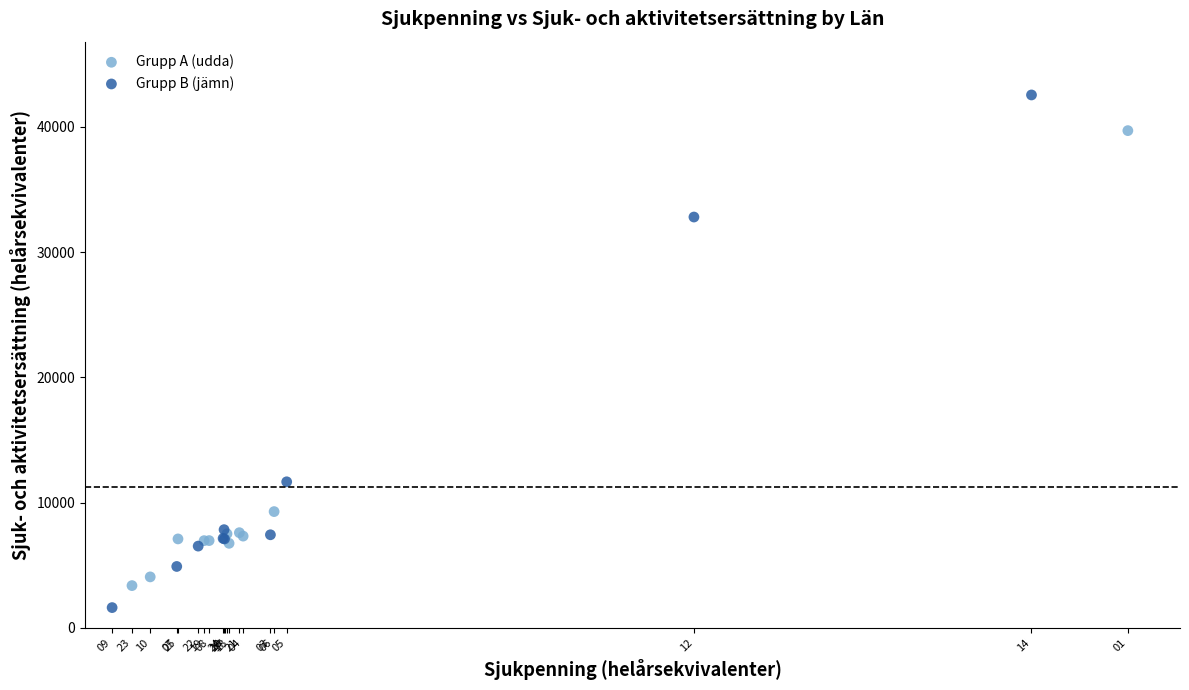

Which series reaches the maximum Y coordinate?

Grupp B (jämn)